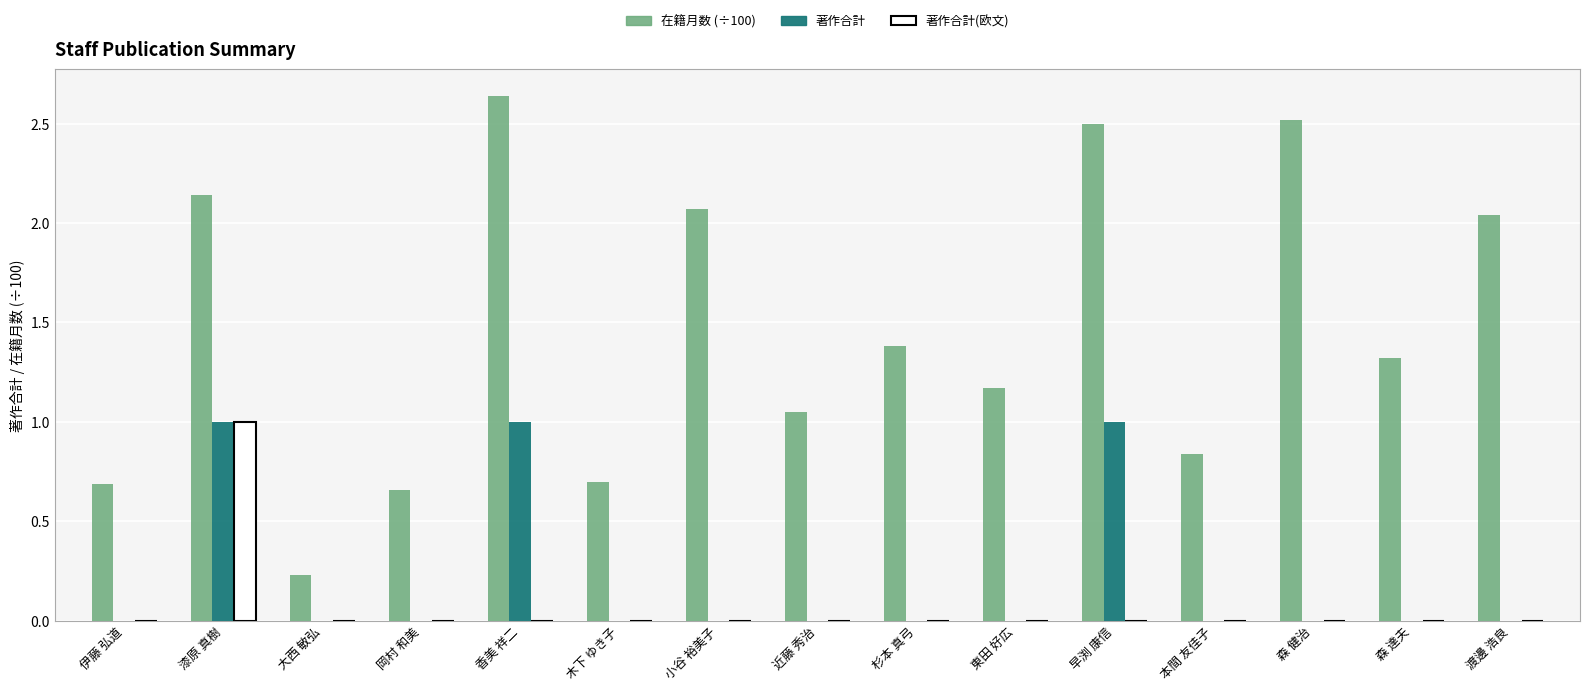

Between 近藤 秀治 and 渡邊 浩良, which series saw the biggest shift?

在籍月数 (÷100)